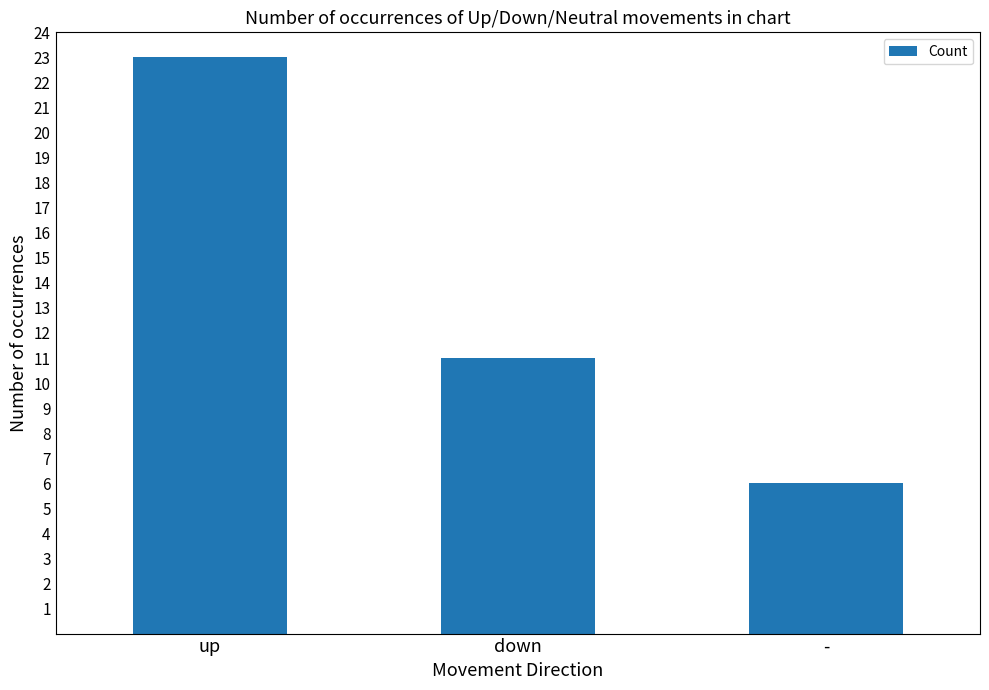

At which label is the value closest to 14?

down